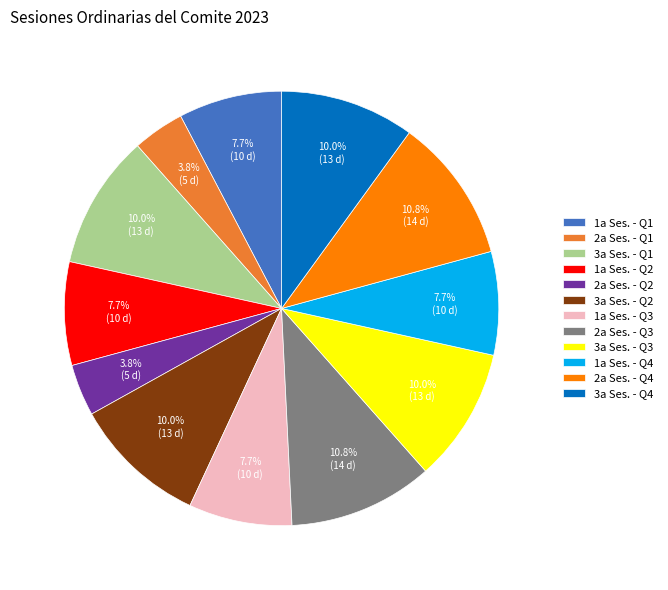

Is there any slice that represents more than half of the pie?

No